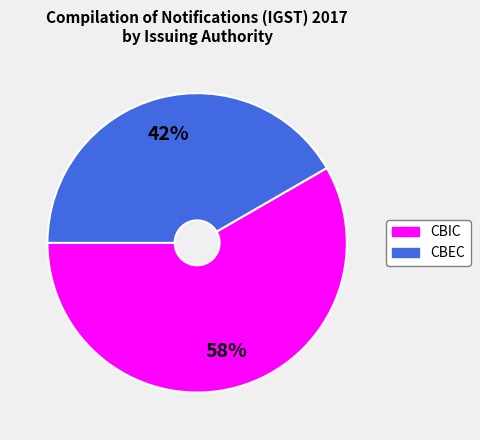

Between CBEC and CBIC, which is larger?

CBIC